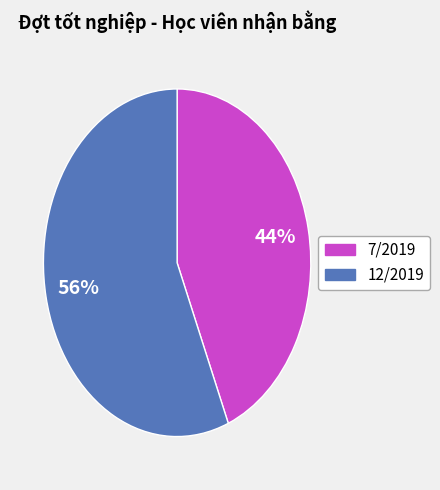

How many segments does this pie chart have?

2